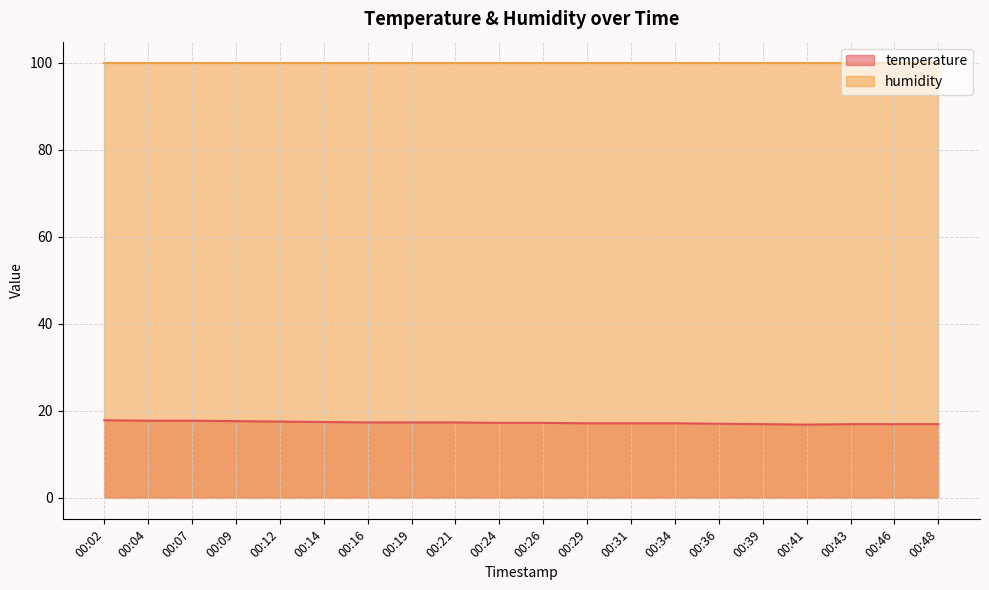

How many data points are less than 17?

5